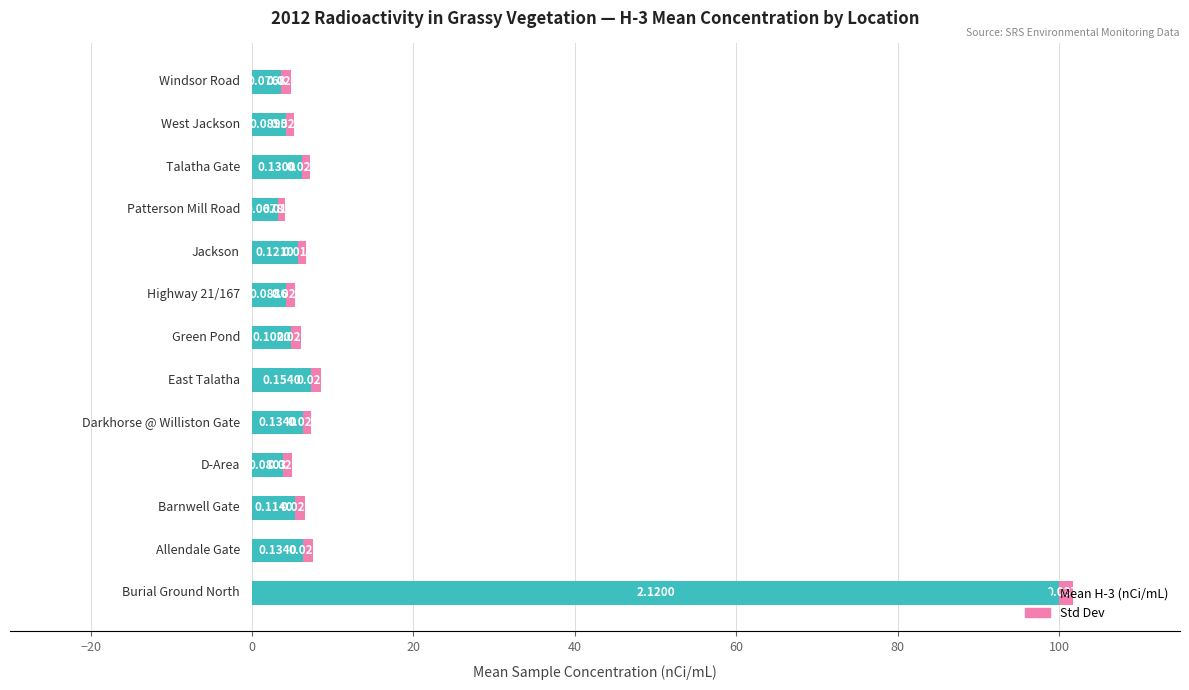

What are all the series names shown in the legend?

Mean H-3 (nCi/mL), Std Dev